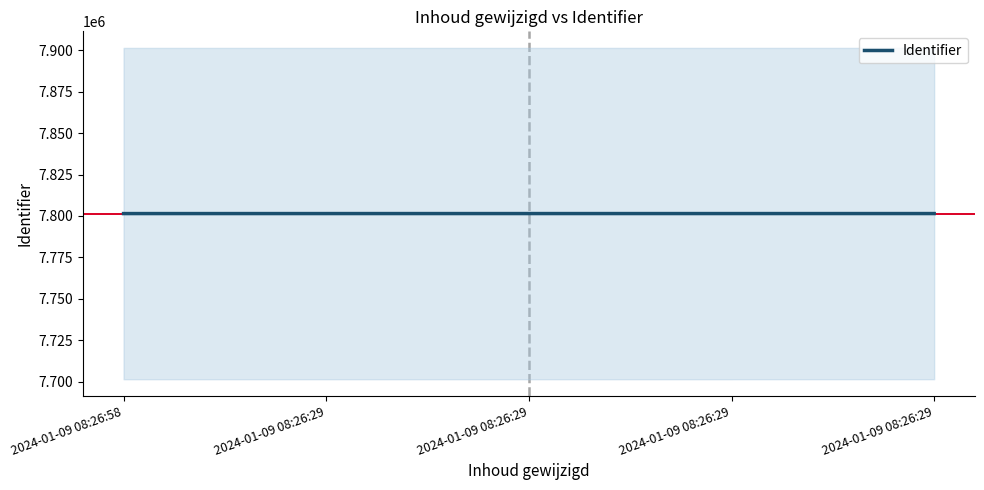

Reading right to left, extract all data points from this chart.

2024-01-09 08:26:29=7801452	2024-01-09 08:26:29=7801448	2024-01-09 08:26:29=7801446	2024-01-09 08:26:29=7801444	2024-01-09 08:26:58=7801441